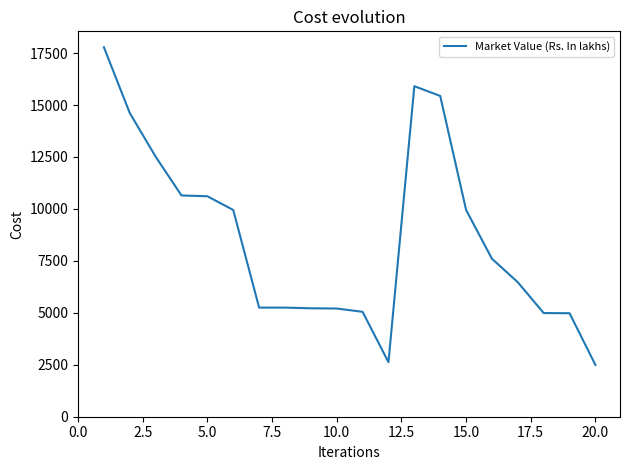

What is the maximum value shown in the chart?

17782.3